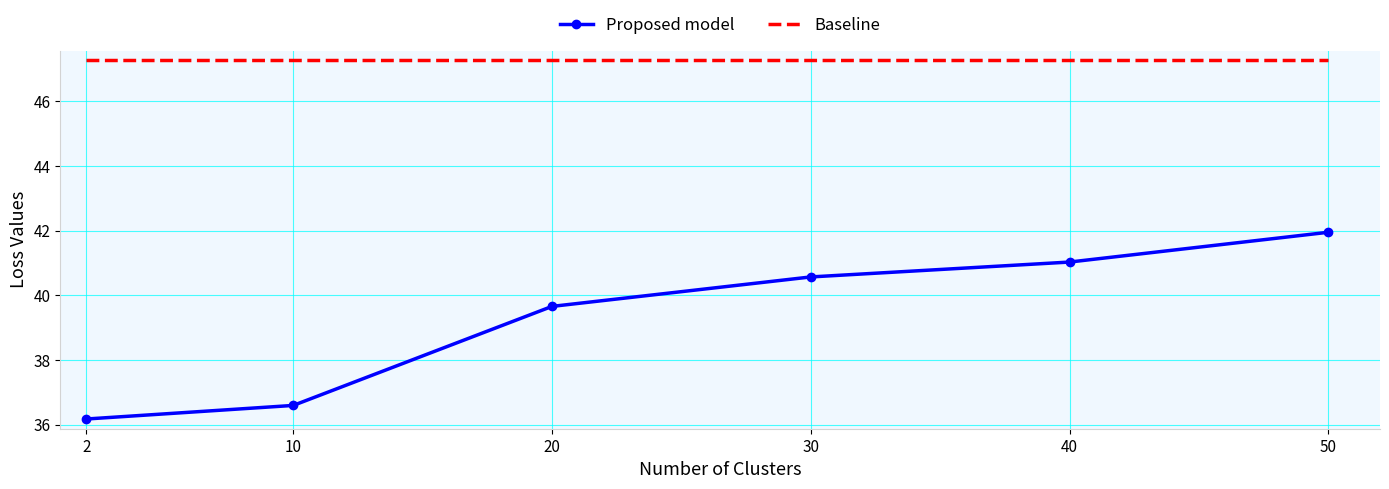

What is the sum of the Proposed model values at 20 and 10?

76.3